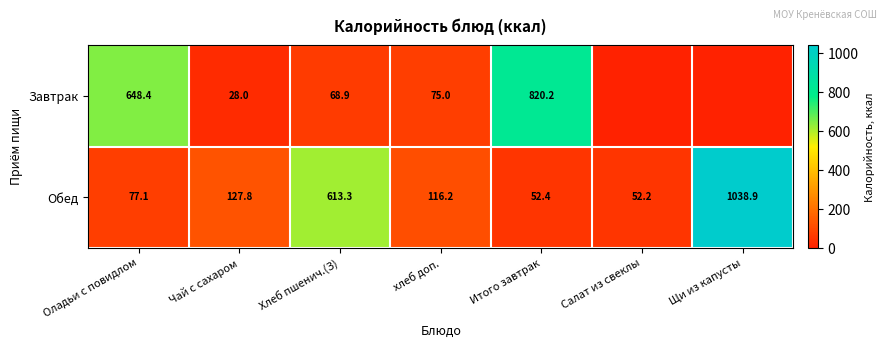

What is the highest value of the Обед series?

1038.9